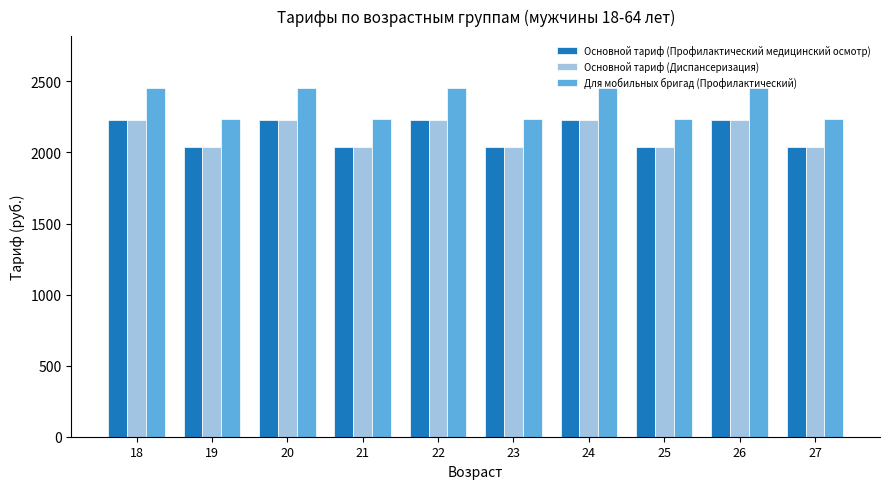

True or false: Основной тариф (Профилактический медицинский осмотр) has a value of 972.1 at 25.

False